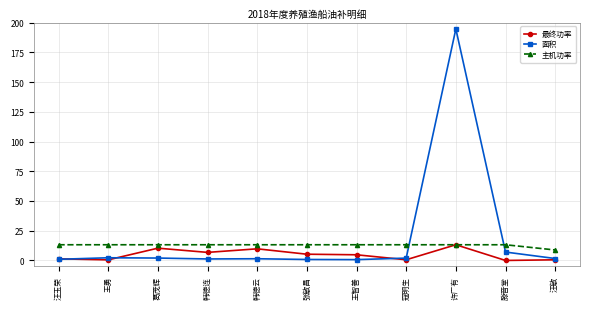

Count the number of categories in the chart.

11